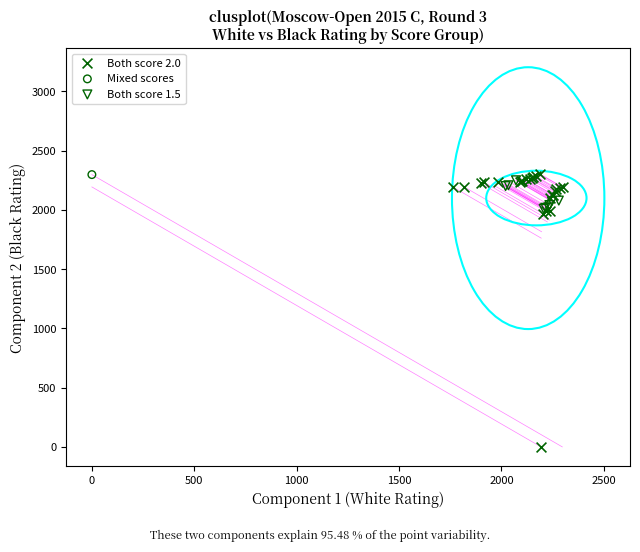

What are all the series names shown in the legend?

Both score 2.0, Mixed scores, Both score 1.5